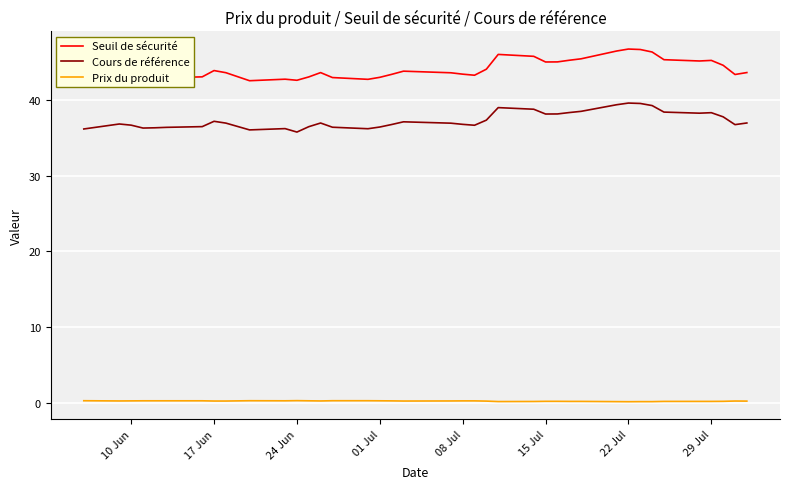

True or false: Prix du produit and Seuil de sécurité intersect in this chart.

False